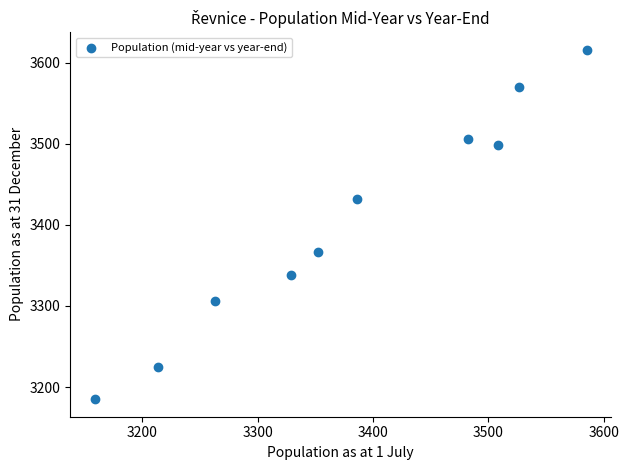

What is the range of Y values (max minus min)?

431